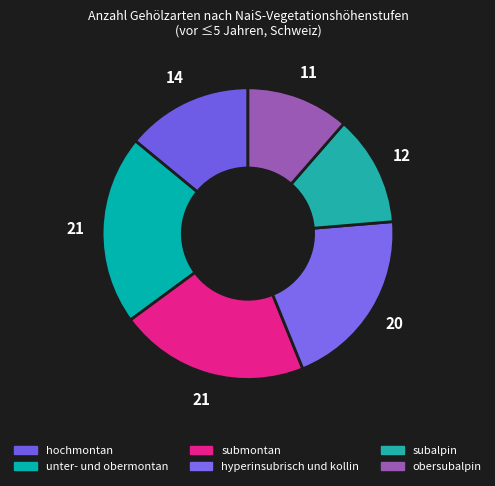

To the nearest percent, what percentage of the pie is unter- und obermontan?

21%